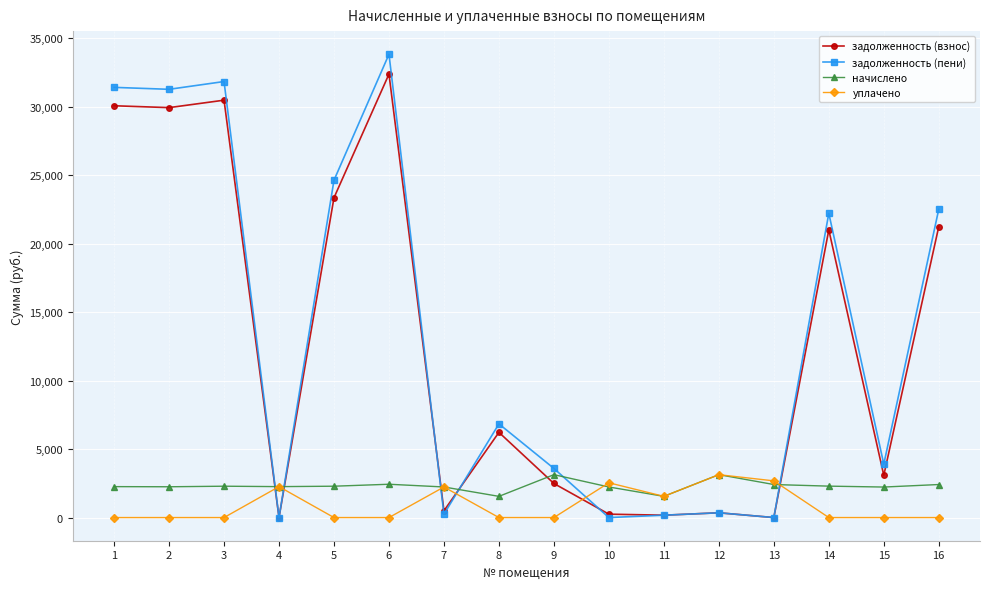

Between which two adjacent categories do уплачено and задолженность (взнос) first intersect?

3 and 4